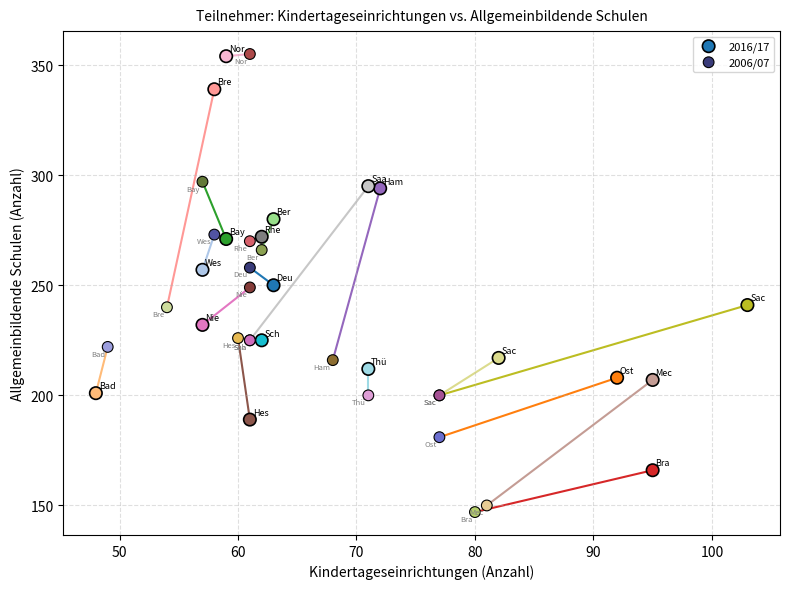

What are all the series names shown in the legend?

2016/17, 2006/07